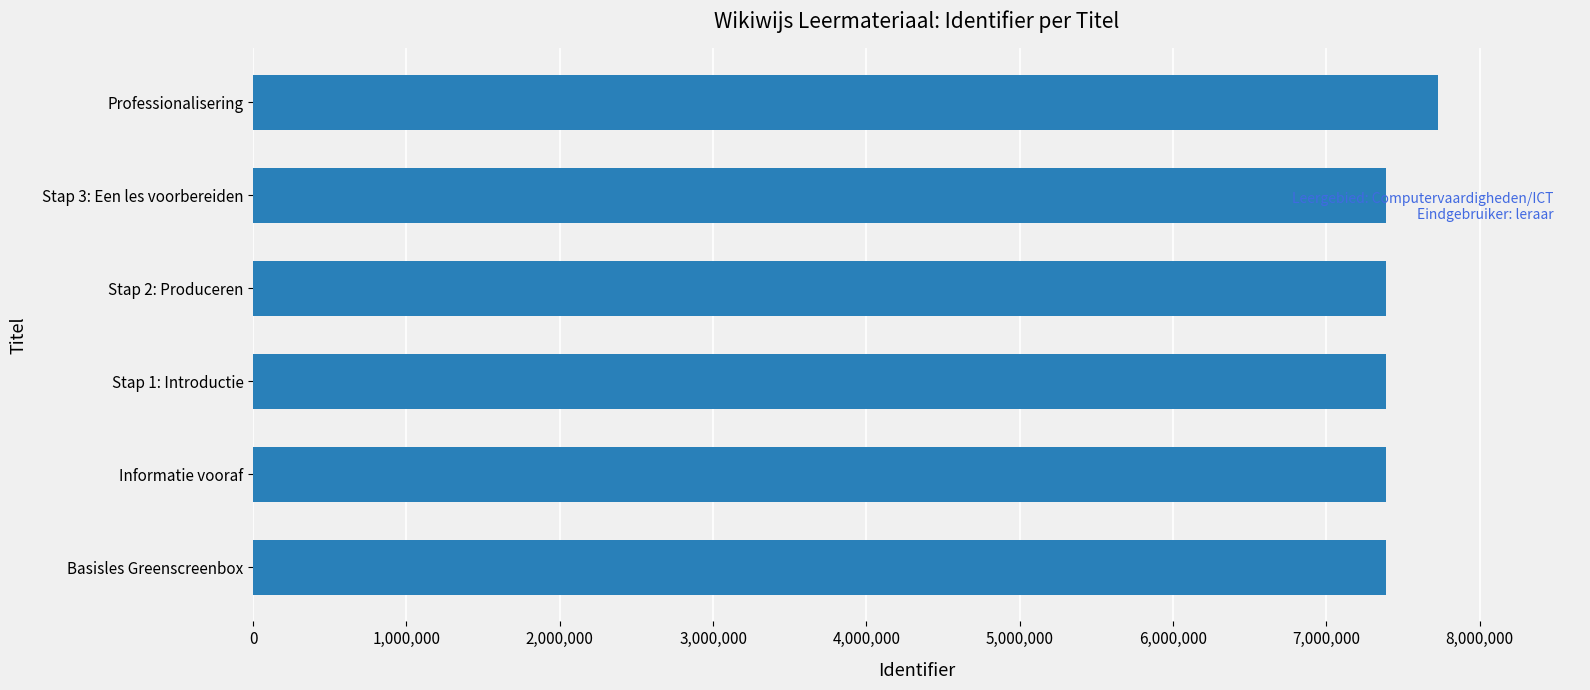

What is the ratio of the value at Stap 1: Introductie to the value at Informatie vooraf?

1.0